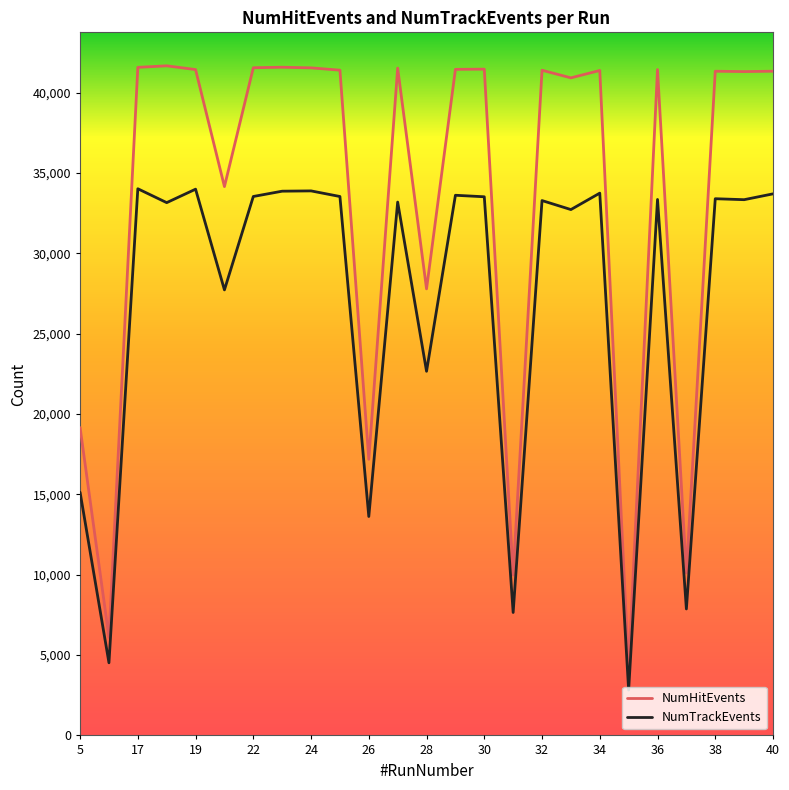

What is the average value of the NumHitEvents series?

33321